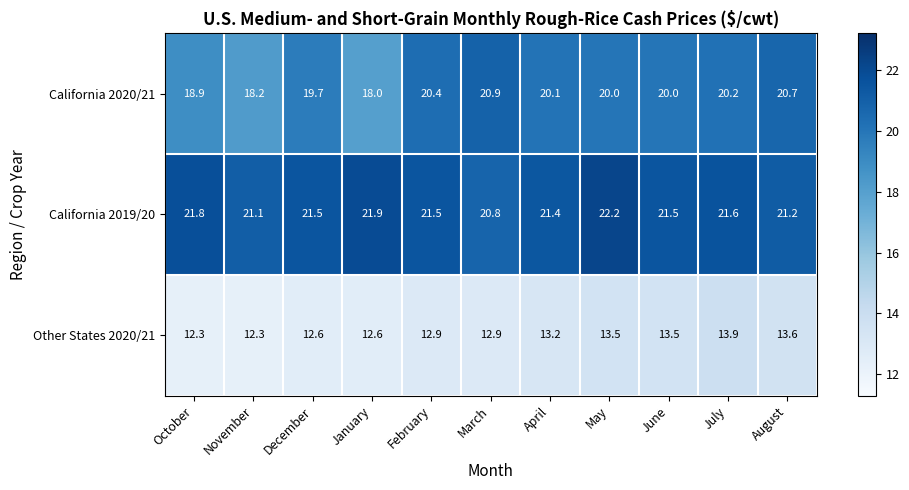

What is the minimum value for California 2019/20?

20.8